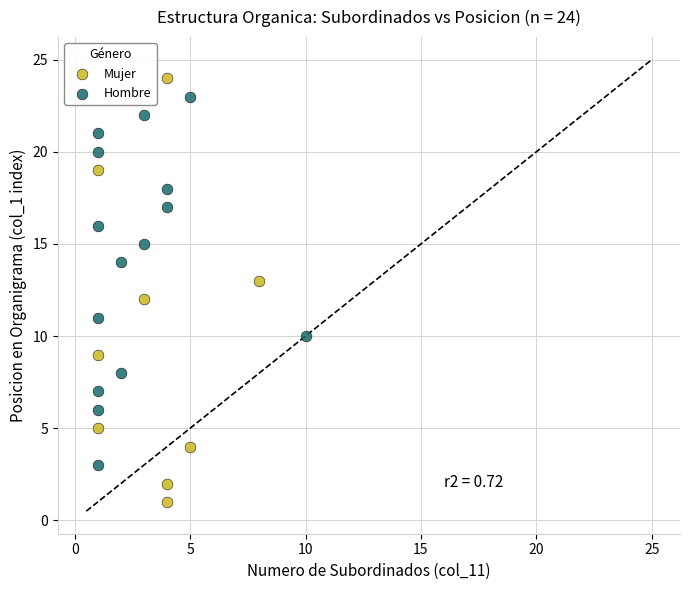

What are all the series names shown in the legend?

Mujer, Hombre